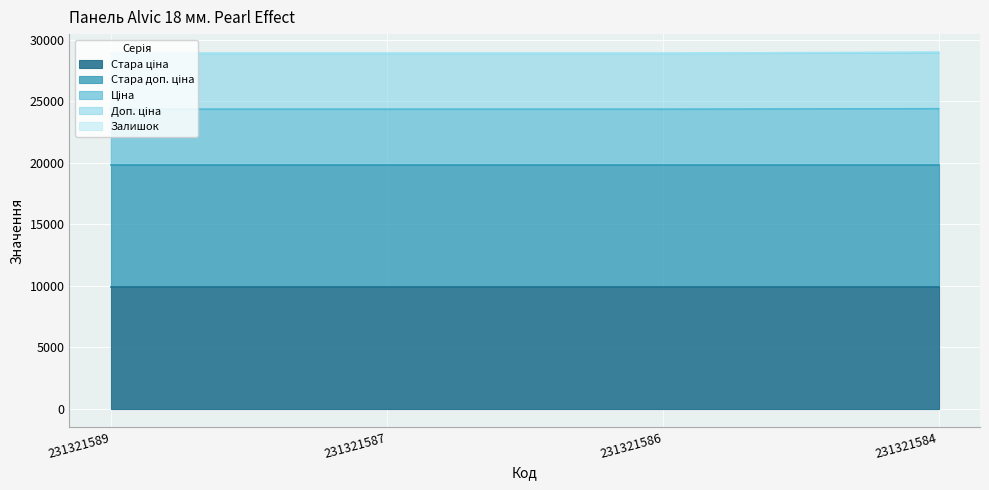

Where is Ціна nearest to the value 24379?

231321589